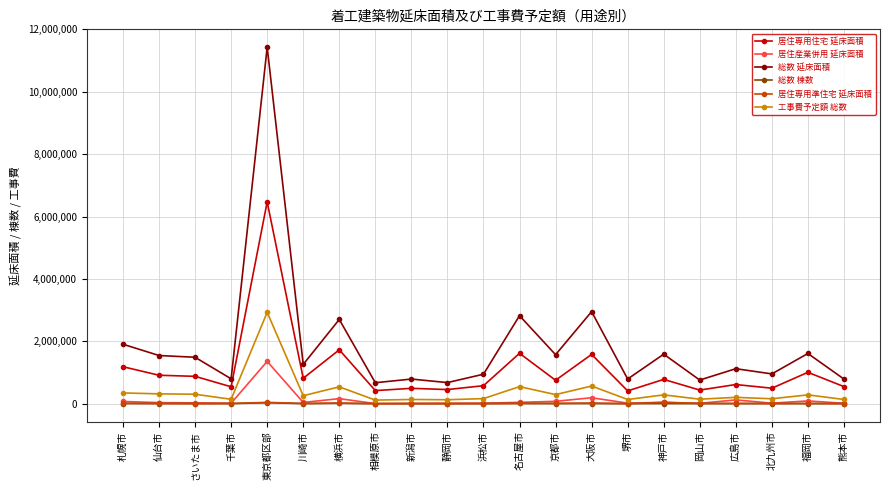

What is the difference between the highest and lowest values at 横浜市?

2687525